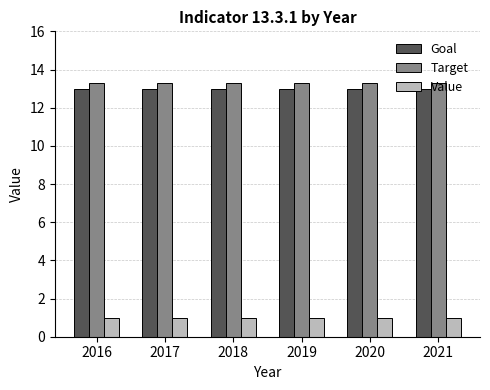

How many bars are there in total?

18